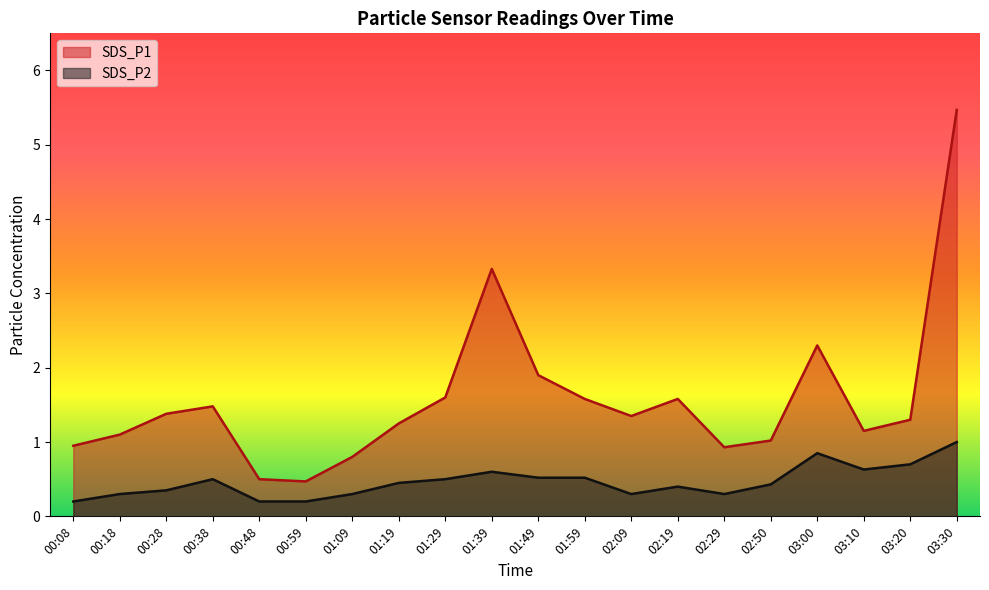

True or false: SDS_P1 and SDS_P2 intersect in this chart.

False